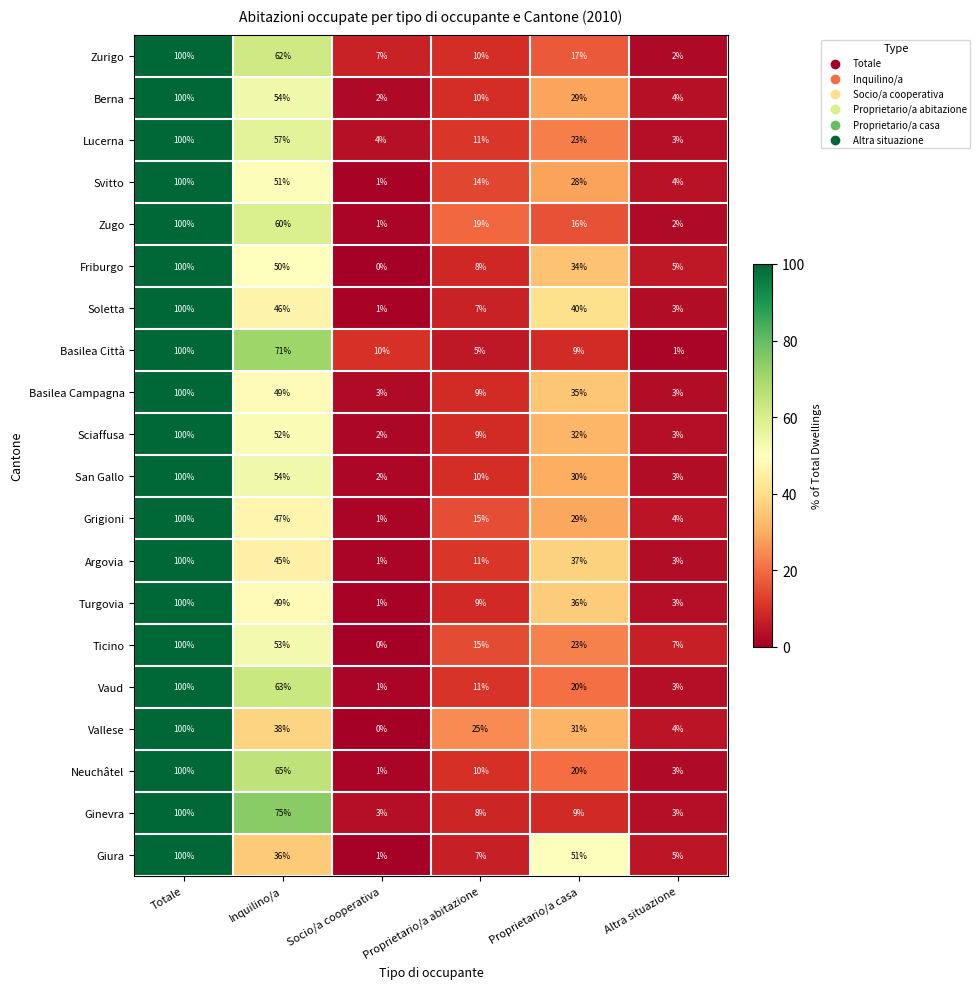

How many series are shown in this chart?

20